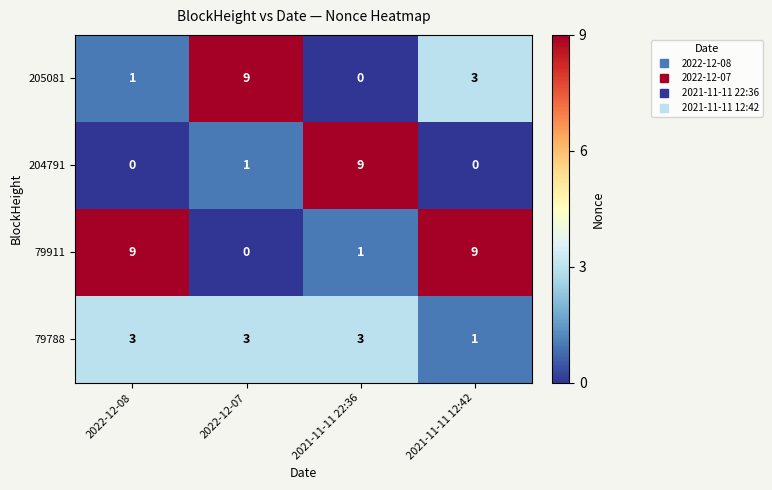

The value of 79911 at 2022-12-07 is 0. True or false?

True